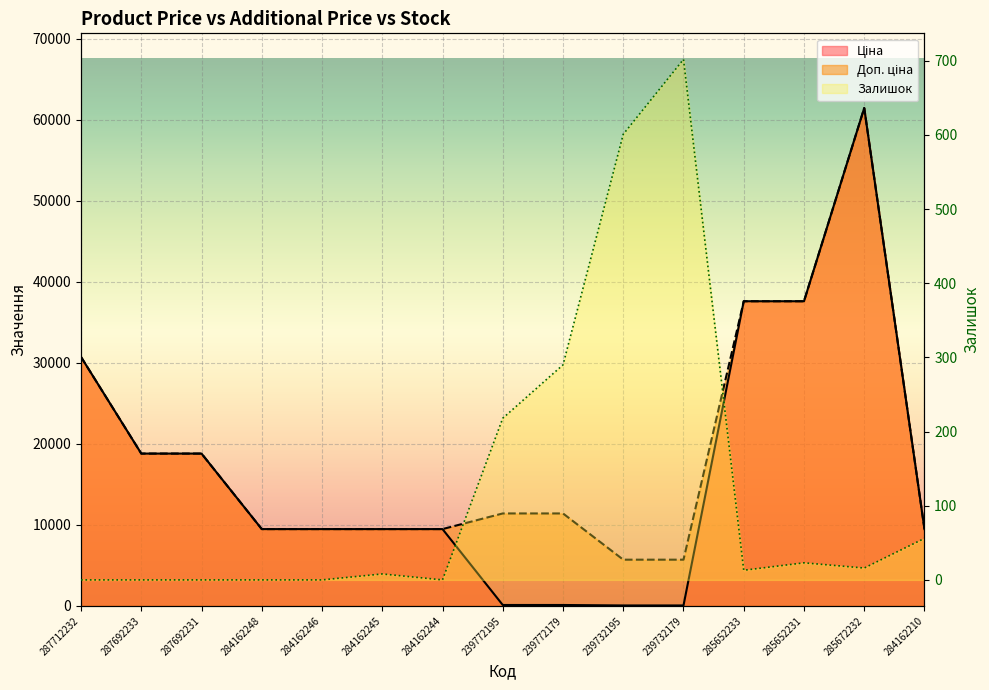

Reading left to right, extract all data points from this chart.

Ціна: 287712232=30717.1	287692233=18796.8	287692231=18796.8	284162248=9480.1	284162246=9480.1	284162245=9480.1	284162244=9480.1	239772195=114.1	239772179=114.1	239732195=57.0	239732179=57.0	285652233=37593.6	285652231=37593.6	285672232=61434.3	284162210=9480.1
Доп. ціна: 287712232=30717.1	287692233=18796.8	287692231=18796.8	284162248=9480.1	284162246=9480.1	284162245=9480.1	284162244=9480.1	239772195=11410.0	239772179=11410.0	239732195=5705.0	239732179=5705.0	285652233=37593.6	285652231=37593.6	285672232=61434.3	284162210=9480.1
Залишок: 287712232=0.0	287692233=0.0	287692231=0.0	284162248=0.0	284162246=0.0	284162245=8.0	284162244=0.0	239772195=218.0	239772179=290.0	239732195=601.0	239732179=702.0	285652233=13.0	285652231=23.0	285672232=16.0	284162210=56.0